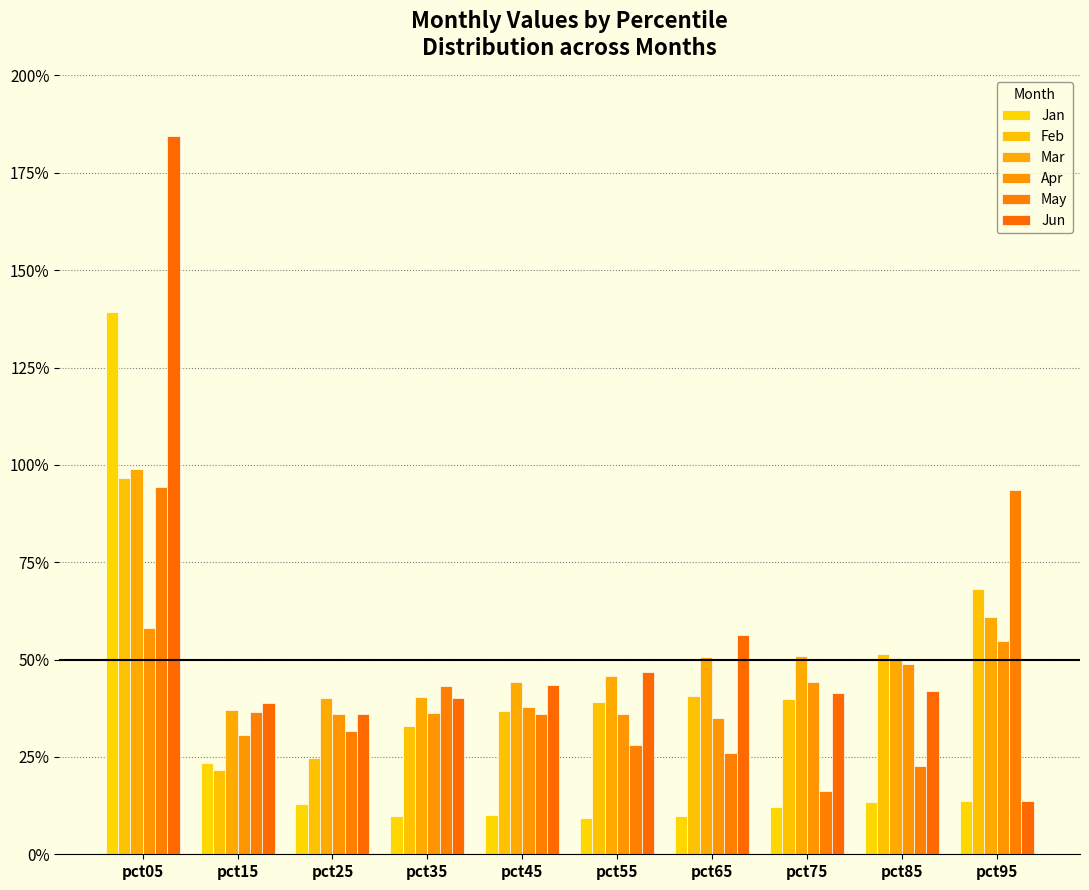

What is the sum of all Apr values?

4.2